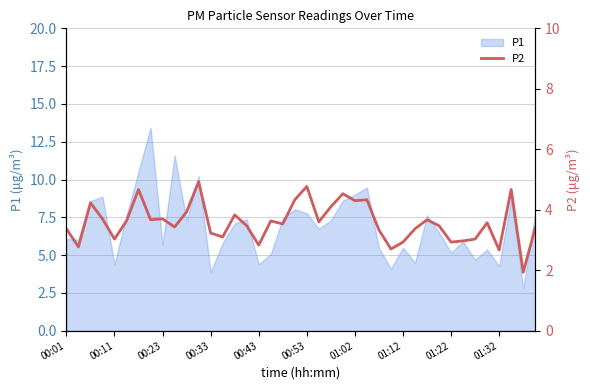

What is the minimum value for P1?

2.8